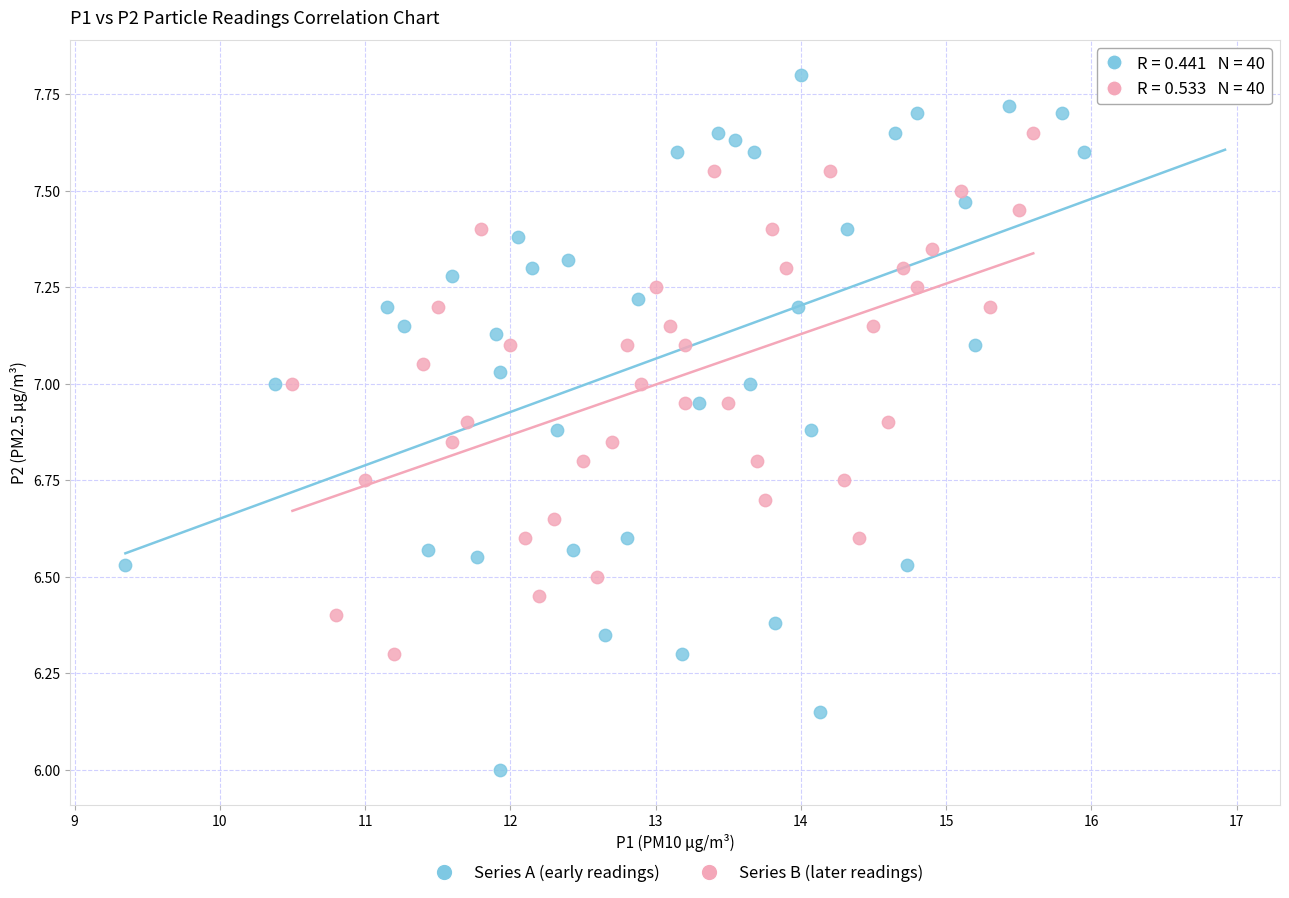

Which series has the widest spread of Y values?

Series A (early readings)